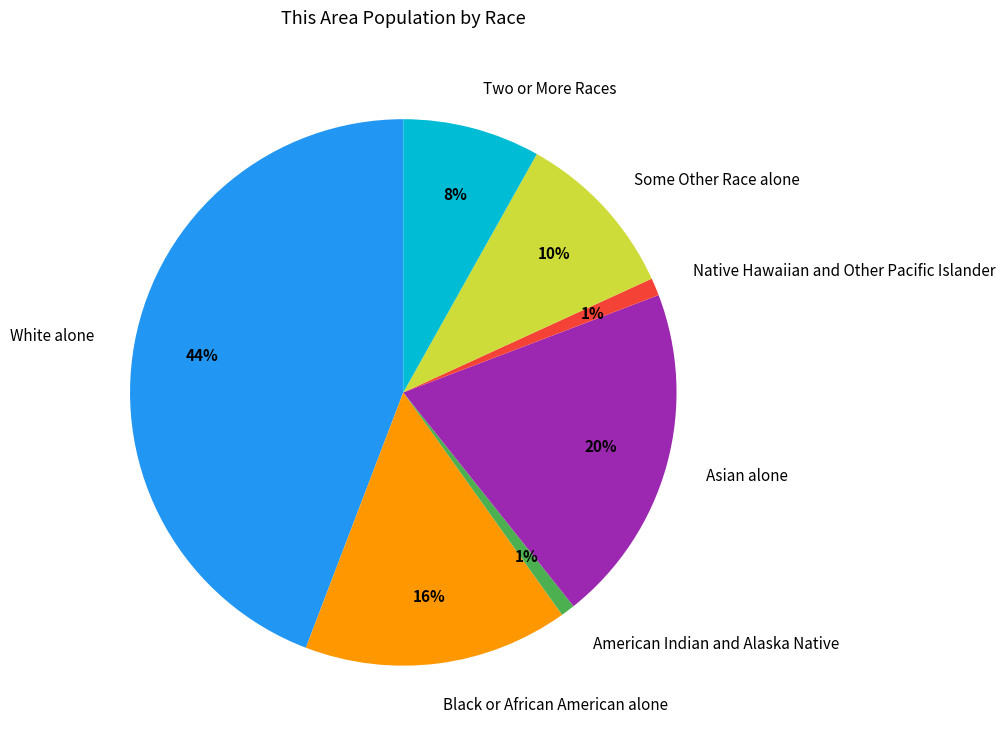

What is the ratio of the value at Two or More Races to the value at Black or African American alone?

0.5